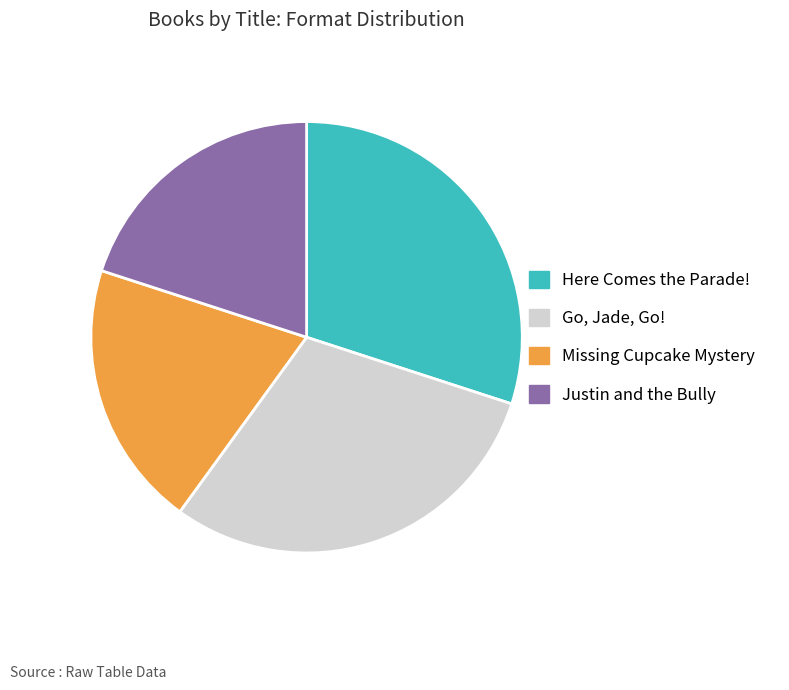

Does Here Comes the Parade! account for over 50% of the chart?

No